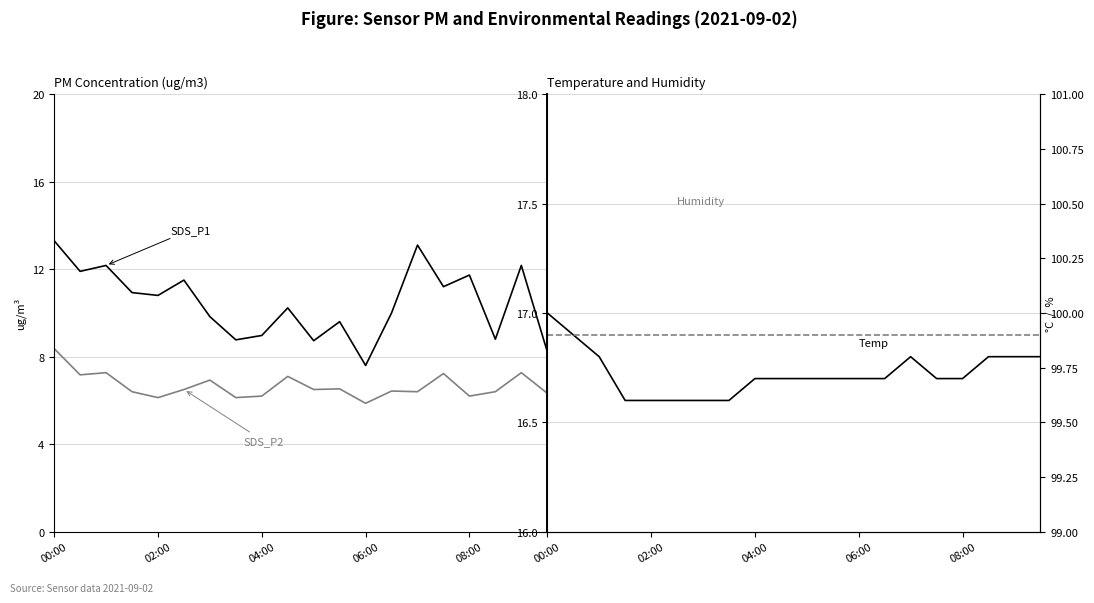

Reading left to right, list all the values displayed in this chart.

SDS_P1: 13.3	11.9	12.2	10.9	10.8	11.5	9.8	8.8	9.0	10.2	8.7	9.6	7.6	10.0	13.1	11.2	11.7	8.8	12.2	8.2
SDS_P2: 8.4	7.2	7.3	6.4	6.1	6.5	6.9	6.1	6.2	7.1	6.5	6.5	5.9	6.4	6.4	7.2	6.2	6.4	7.3	6.3
Temp: 17.0	16.9	16.8	16.6	16.6	16.6	16.6	16.6	16.7	16.7	16.7	16.7	16.7	16.7	16.8	16.7	16.7	16.8	16.8	16.8
Humidity: 99.9	99.9	99.9	99.9	99.9	99.9	99.9	99.9	99.9	99.9	99.9	99.9	99.9	99.9	99.9	99.9	99.9	99.9	99.9	99.9